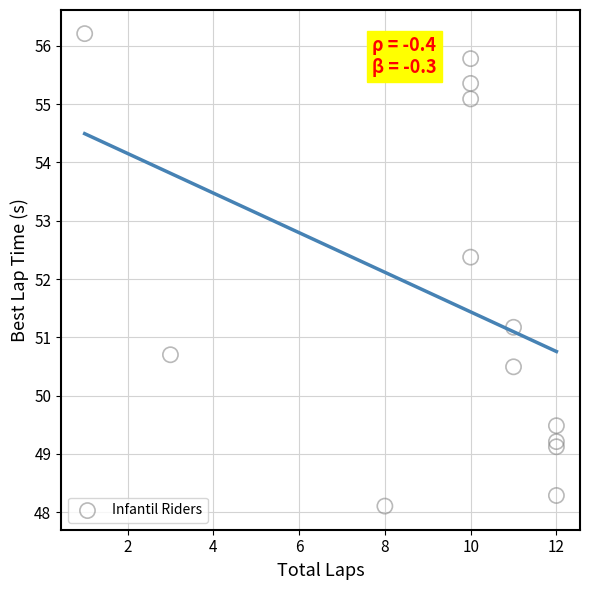

What Y value in the scatter plot is closest to 52?

52.4